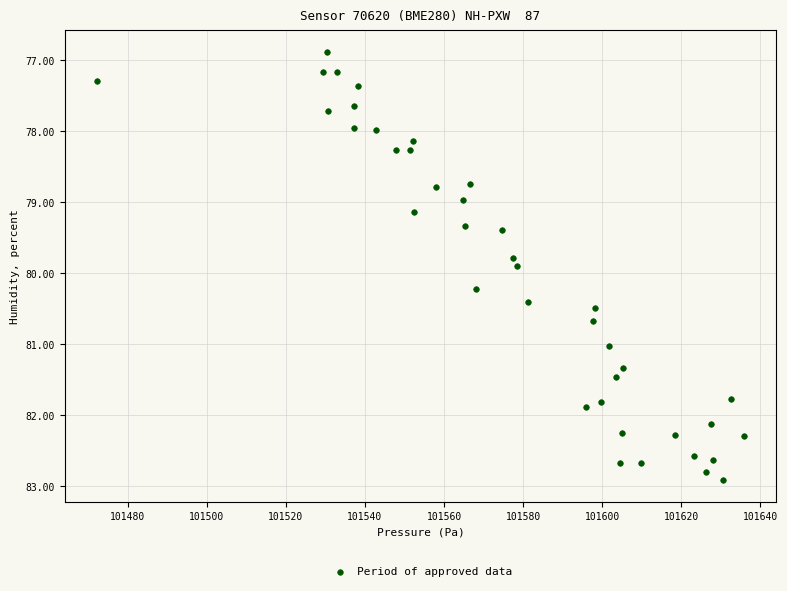

What is the range of Y values (max minus min)?

6.0